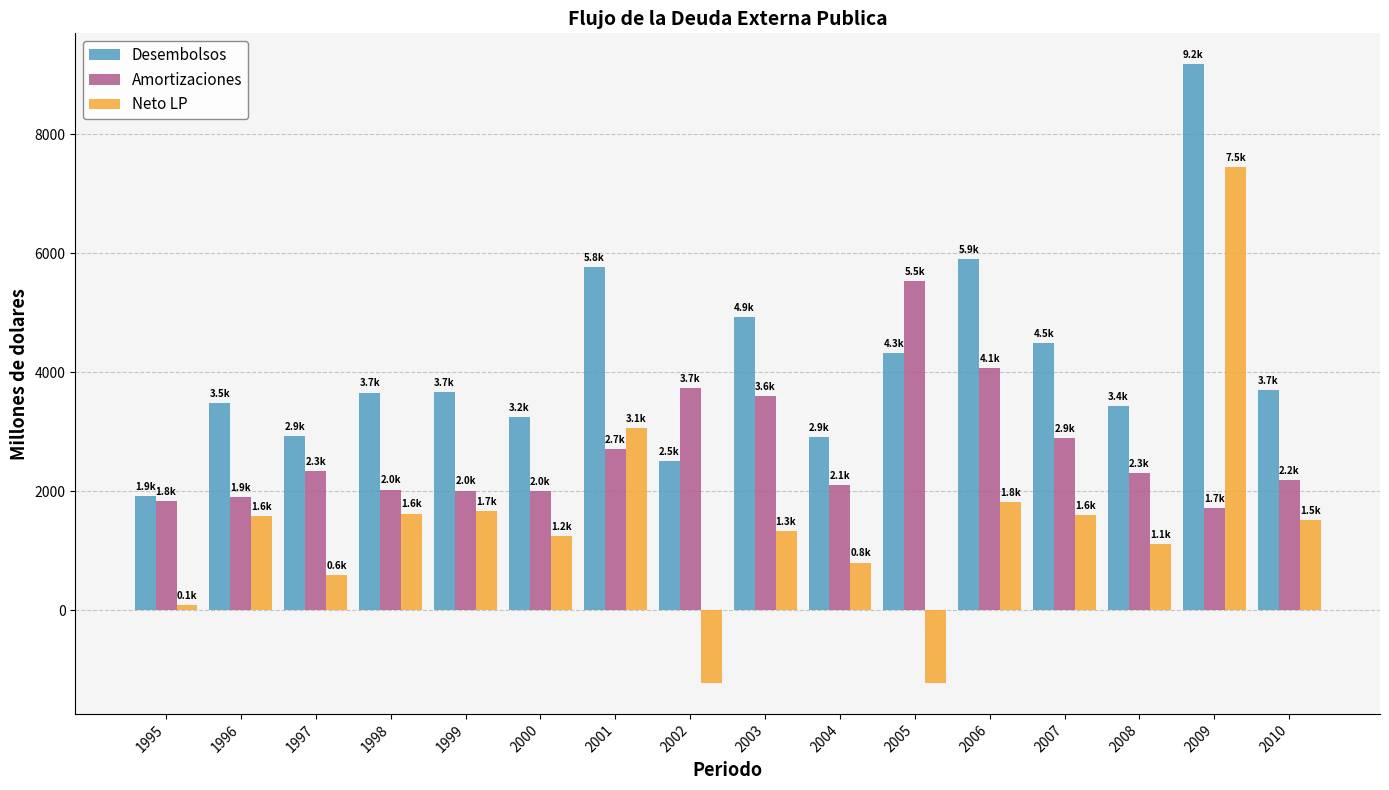

The Desembolsos series shows 1274.9 at 2008. True or false?

False